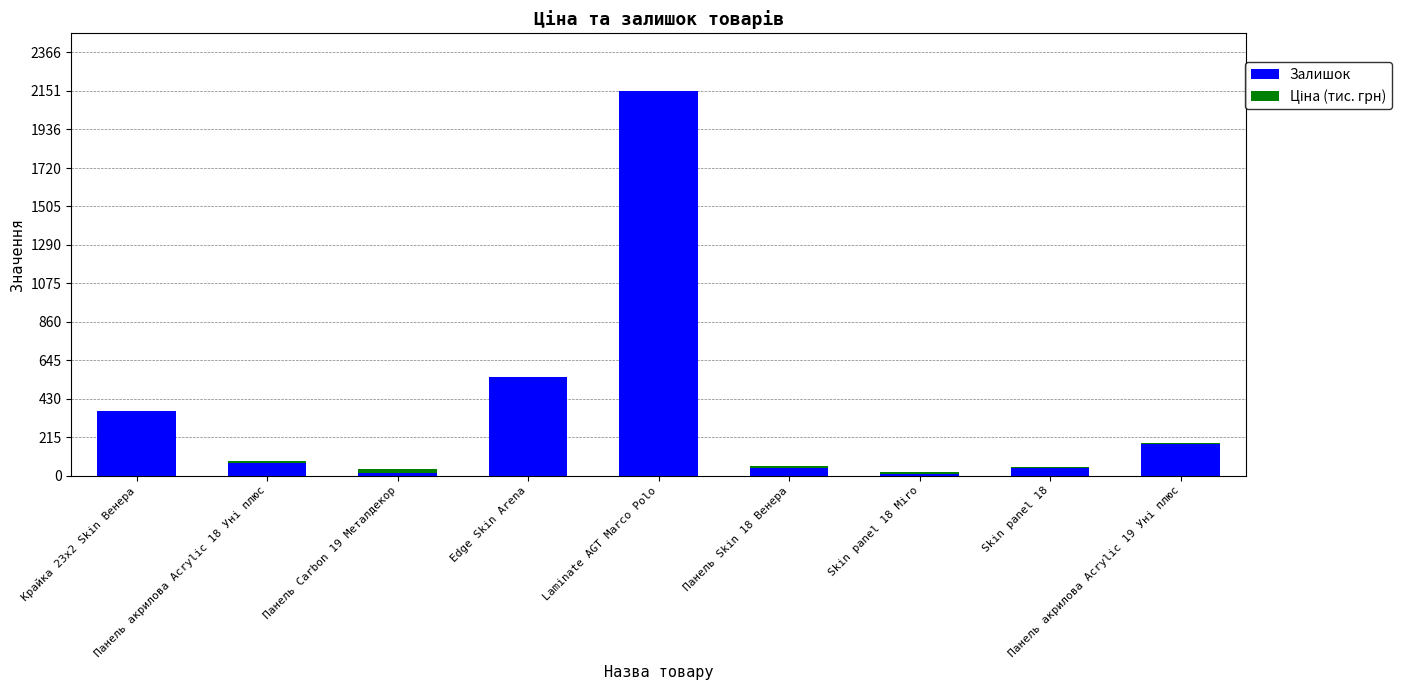

At which category is the sum across all series the highest?

Laminate AGT Marco Polo